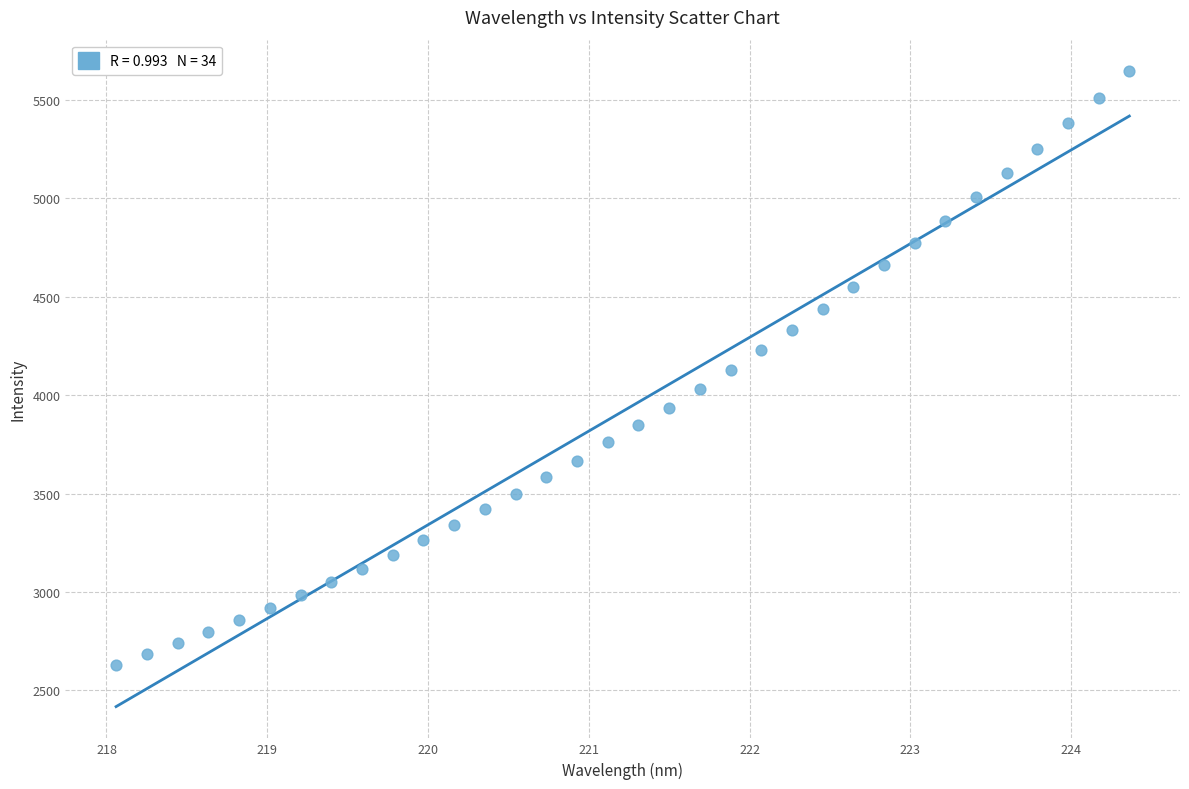

What is the range of X values (max minus min)?

6.3